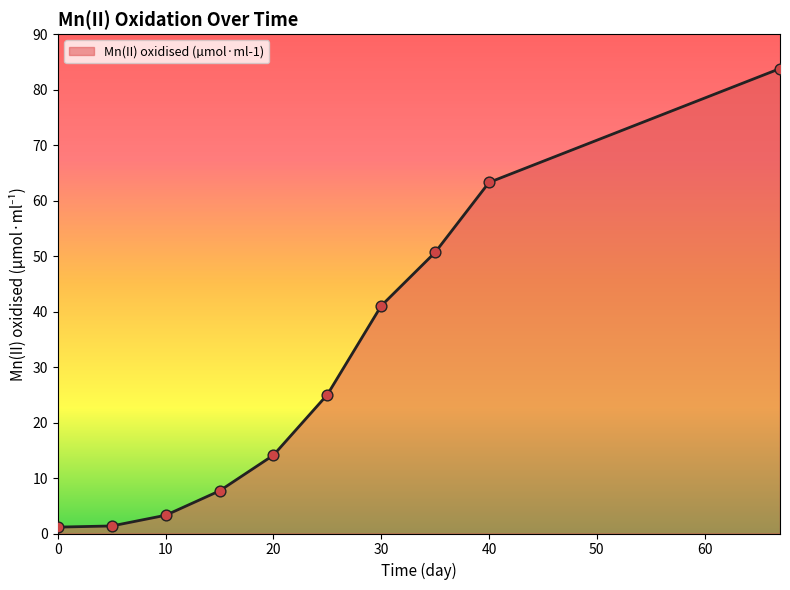

What is the maximum value shown in the chart?

83.8